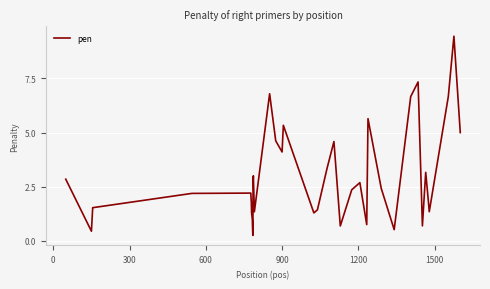

How many interior local peaks (higher than both neighbors) does the data have?

10